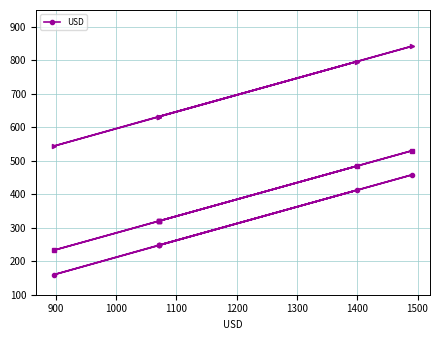

What is the difference between the maximum and minimum values?

298